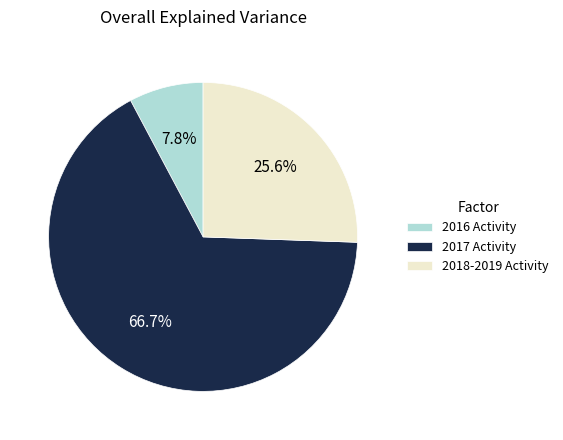

What is the ratio of the value at 2018-2019 Activity to the value at 2017 Activity?

0.4